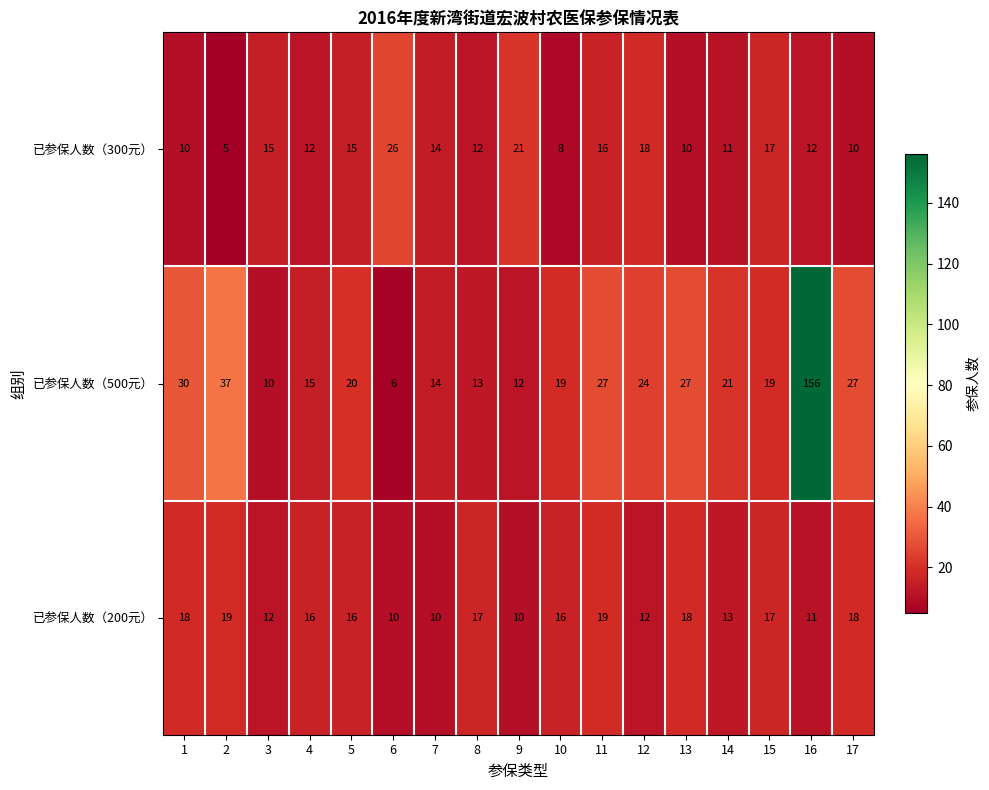

List the series in order of their peak value, lowest first.

已参保人数（200元）, 已参保人数（300元）, 已参保人数（500元）